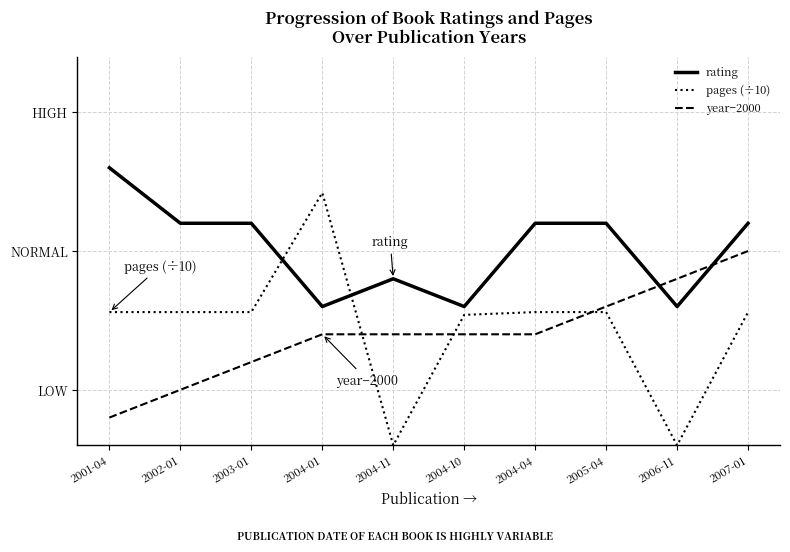

Is this an area chart (filled region under the line)?

No